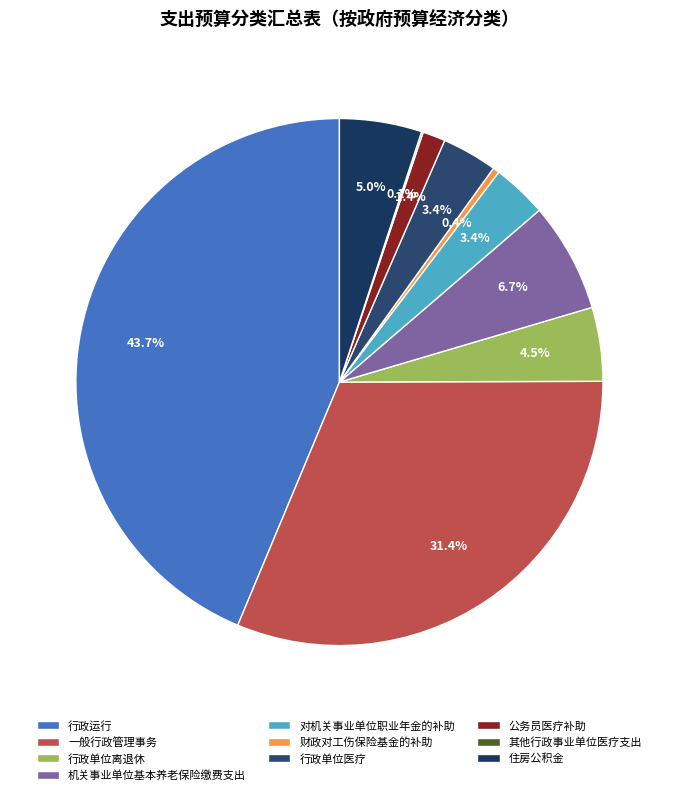

What is the total percentage of 一般行政管理事务 and 公务员医疗补助?

32.7%